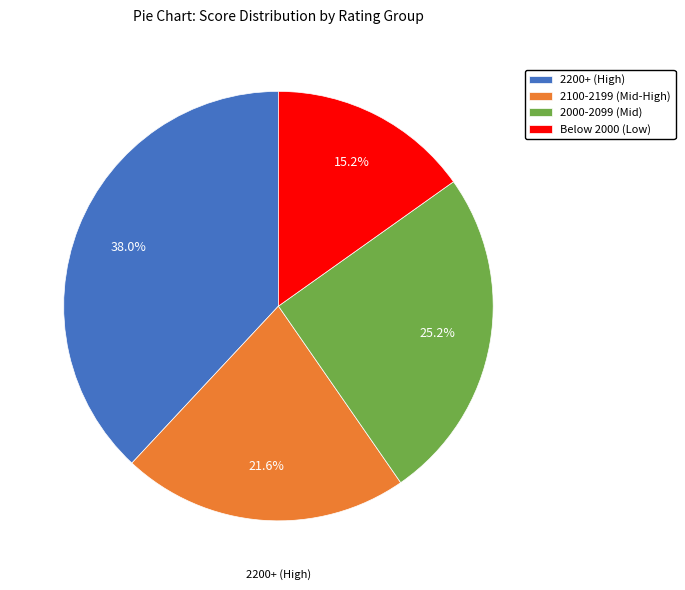

Is there a majority slice in this chart?

No